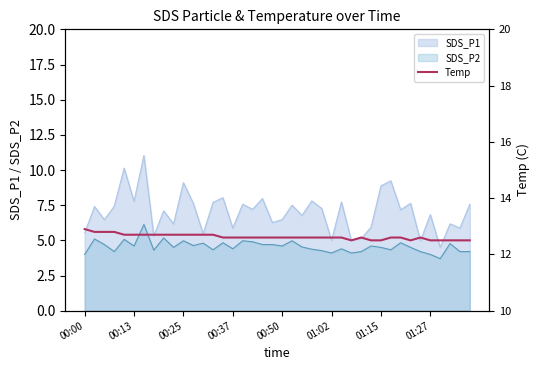

True or false: SDS_P2 and SDS_P1 intersect in this chart.

False